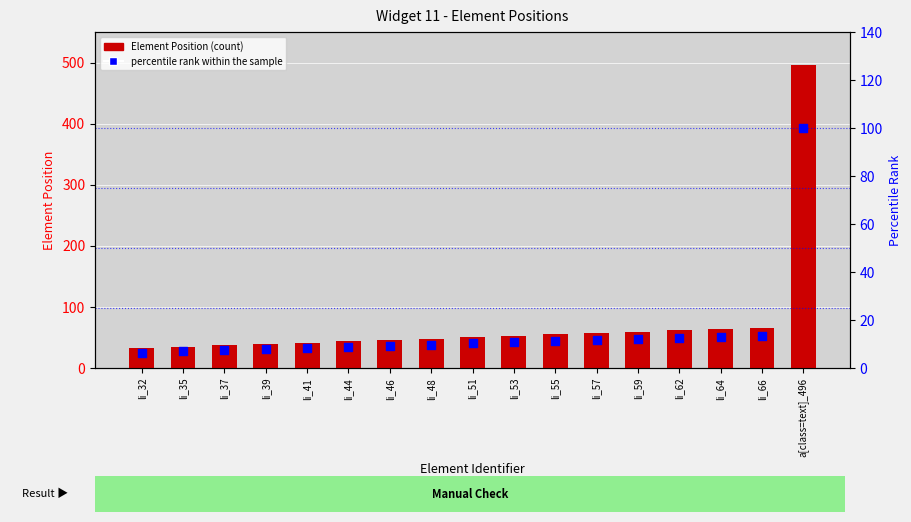

What is the total value across all series at a[class=text]_496?

596.0